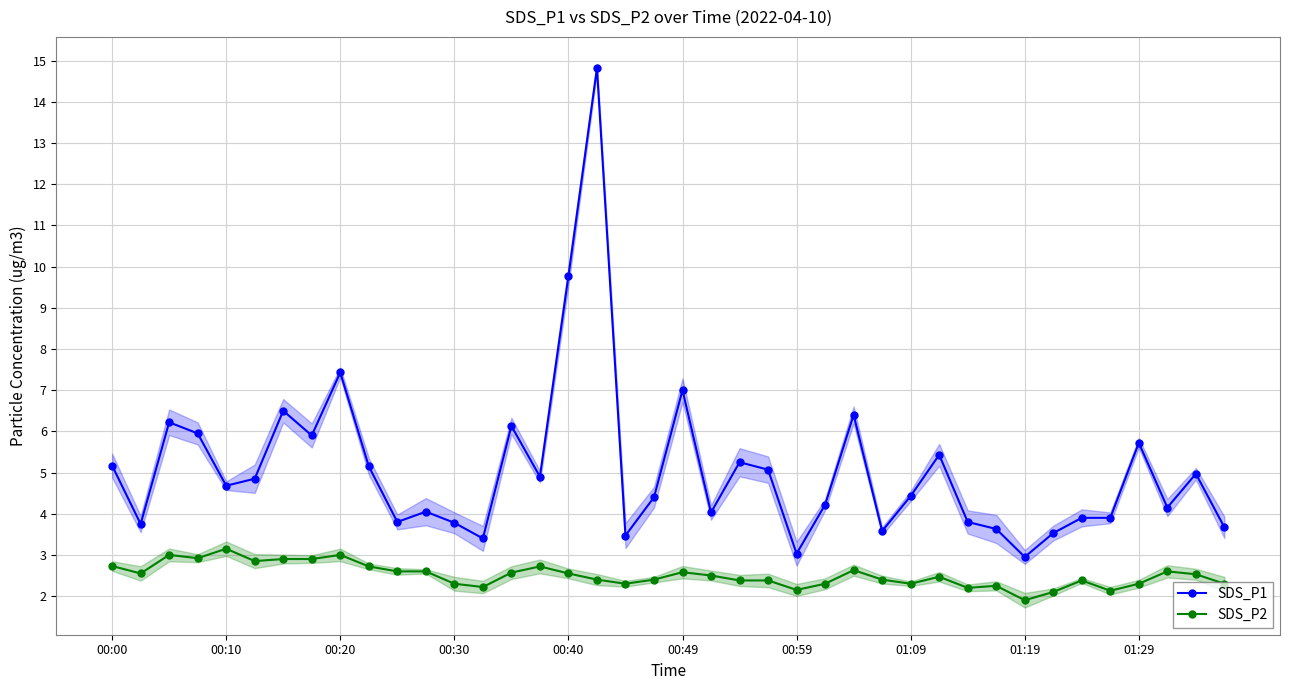

The value of SDS_P1 at 01:09 is 7.9. True or false?

False